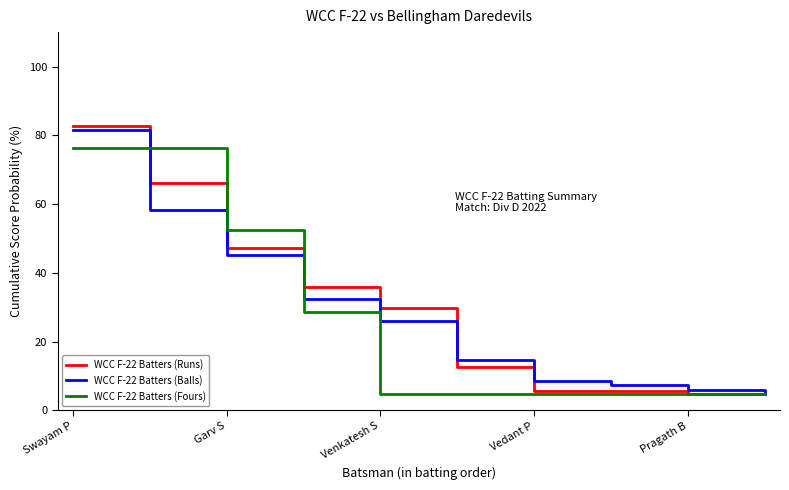

What is the sum of all WCC F-22 Batters (Balls) values?

284.9